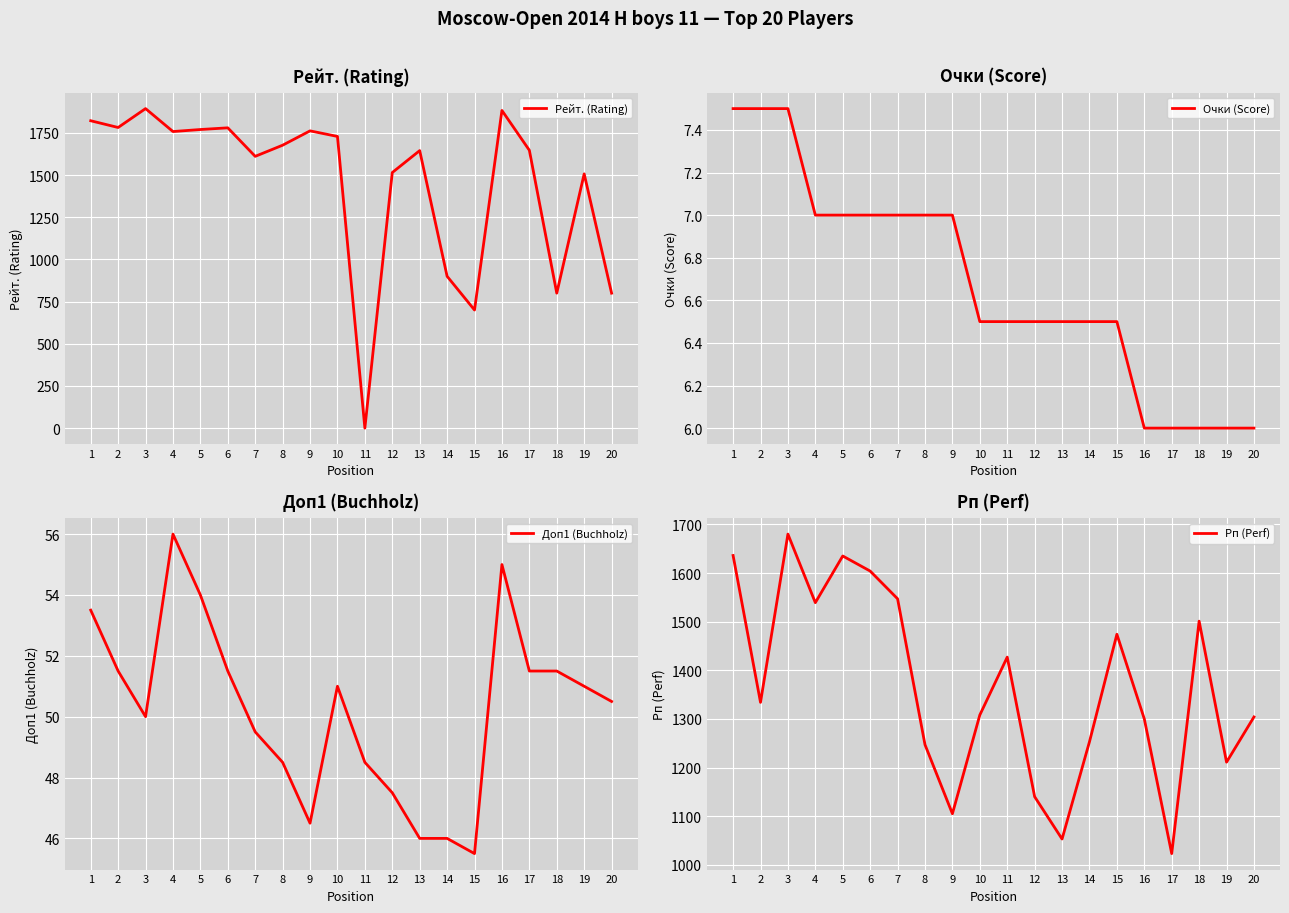

How many lines are shown in the chart?

4